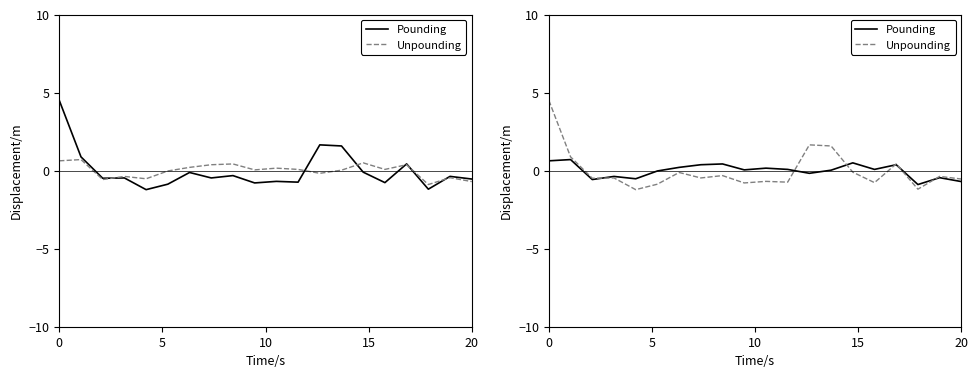

Rank the series by their average value, from highest to lowest.

Pounding, Unpounding